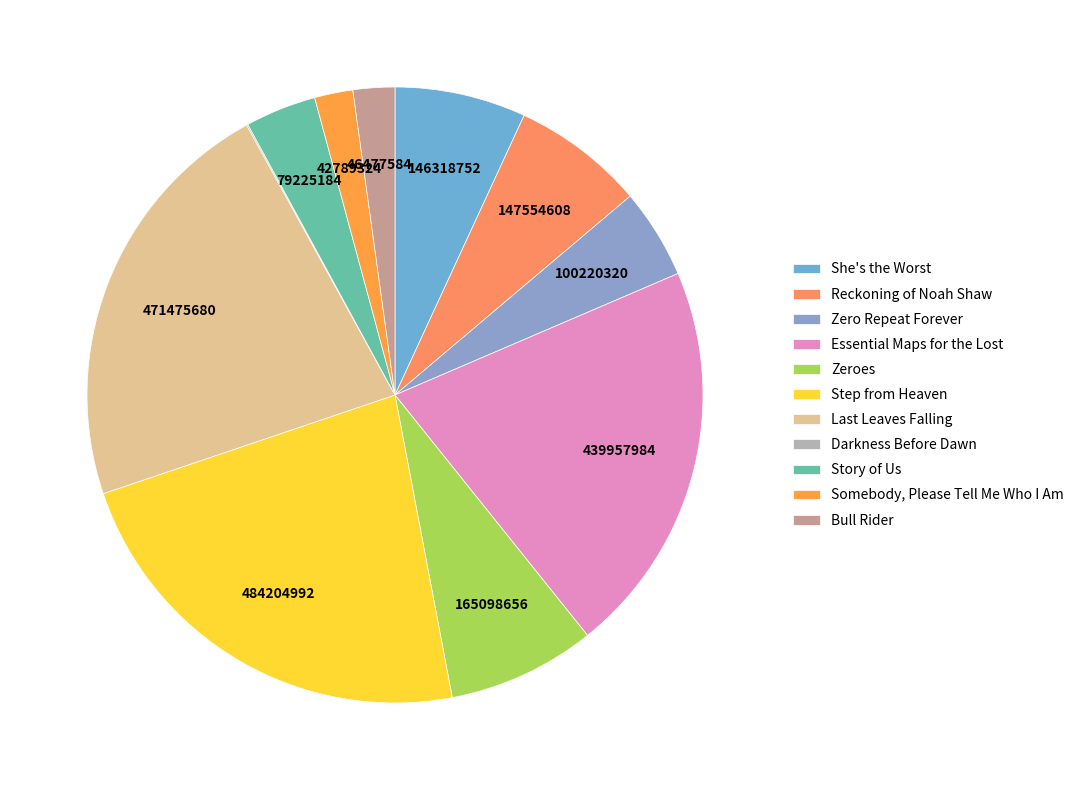

To the nearest percent, what is the combined percentage of Essential Maps for the Lost and She's the Worst?

28%